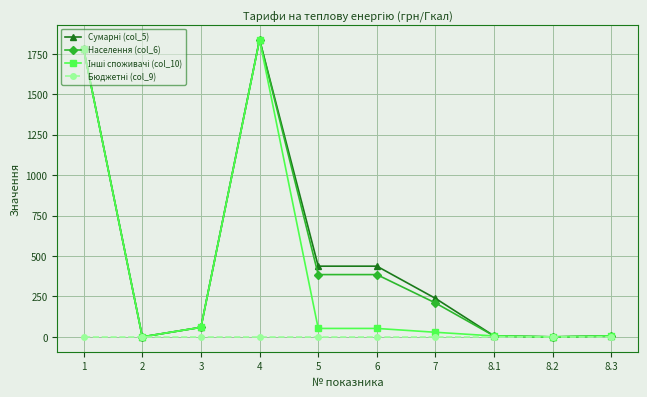

Which series changed the most between 1 and 3?

Населення (col_6)